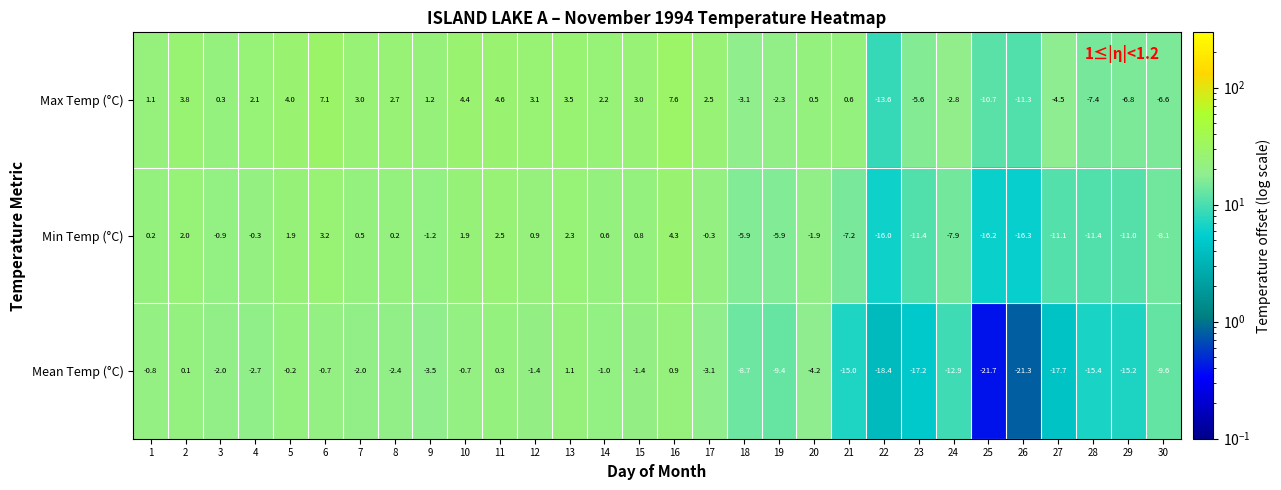

What is the total value across all series at 23?

-34.2